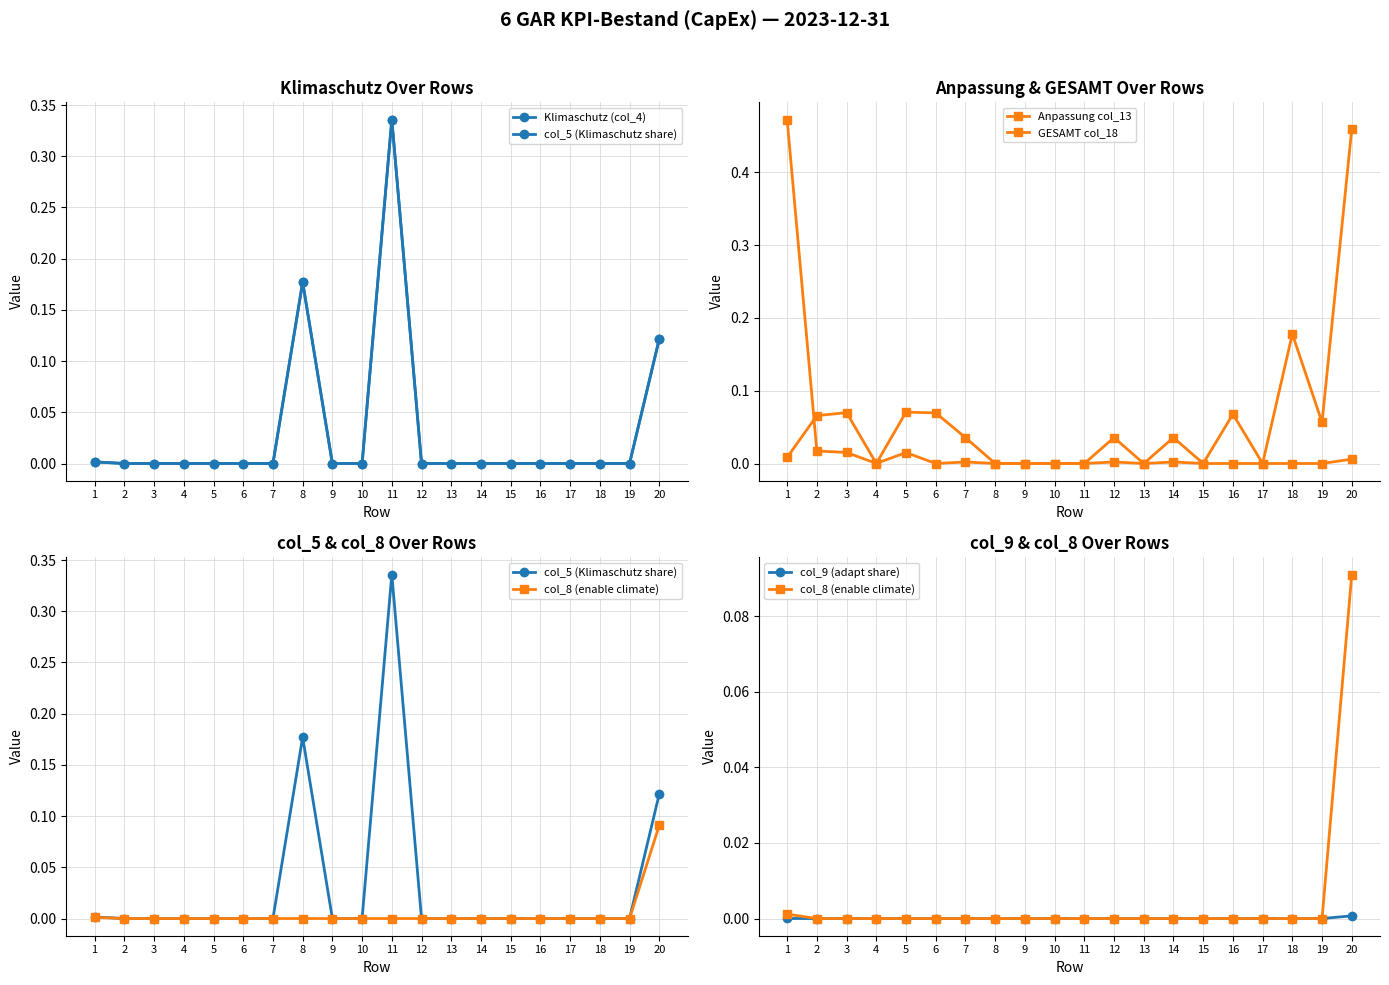

True or false: col_9 (adapt share) and GESAMT col_18 cross at least once.

False